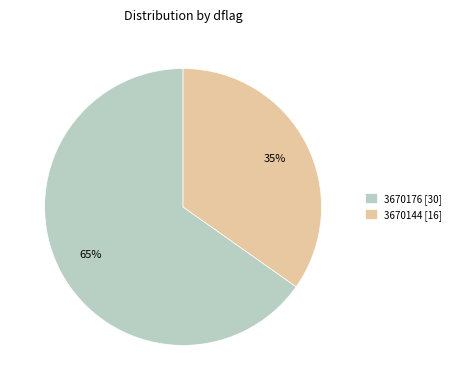

Which slice is the smallest?

3670144 [16]